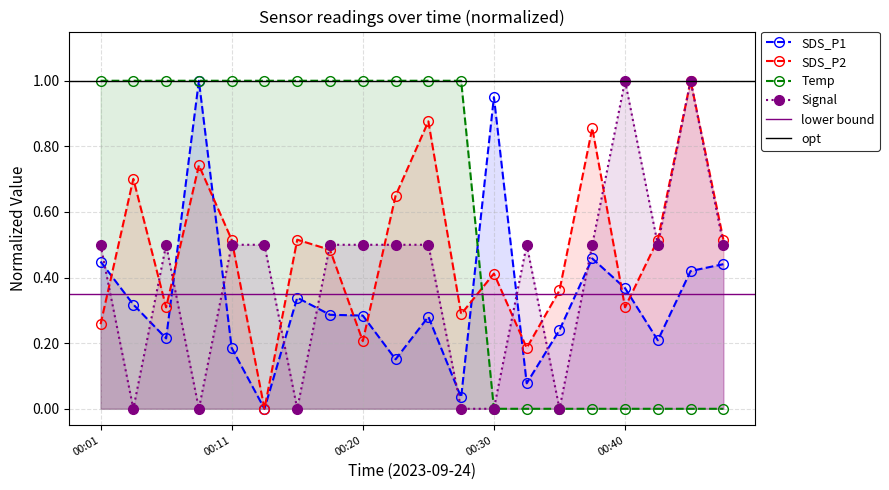

Where is the first local maximum for SDS_P1?

00:08